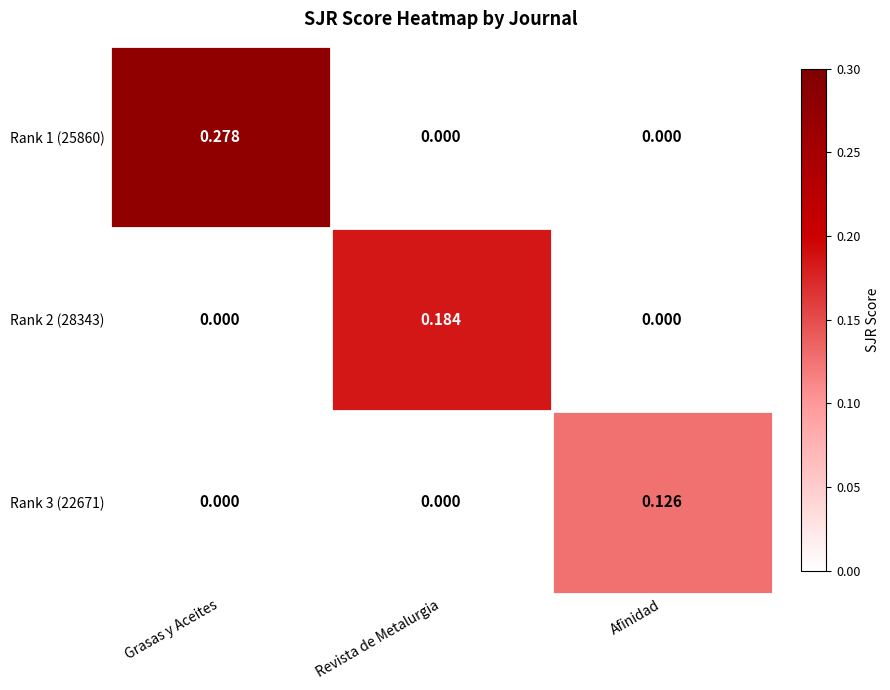

Which label corresponds to the largest value in the chart?

Grasas y Aceites